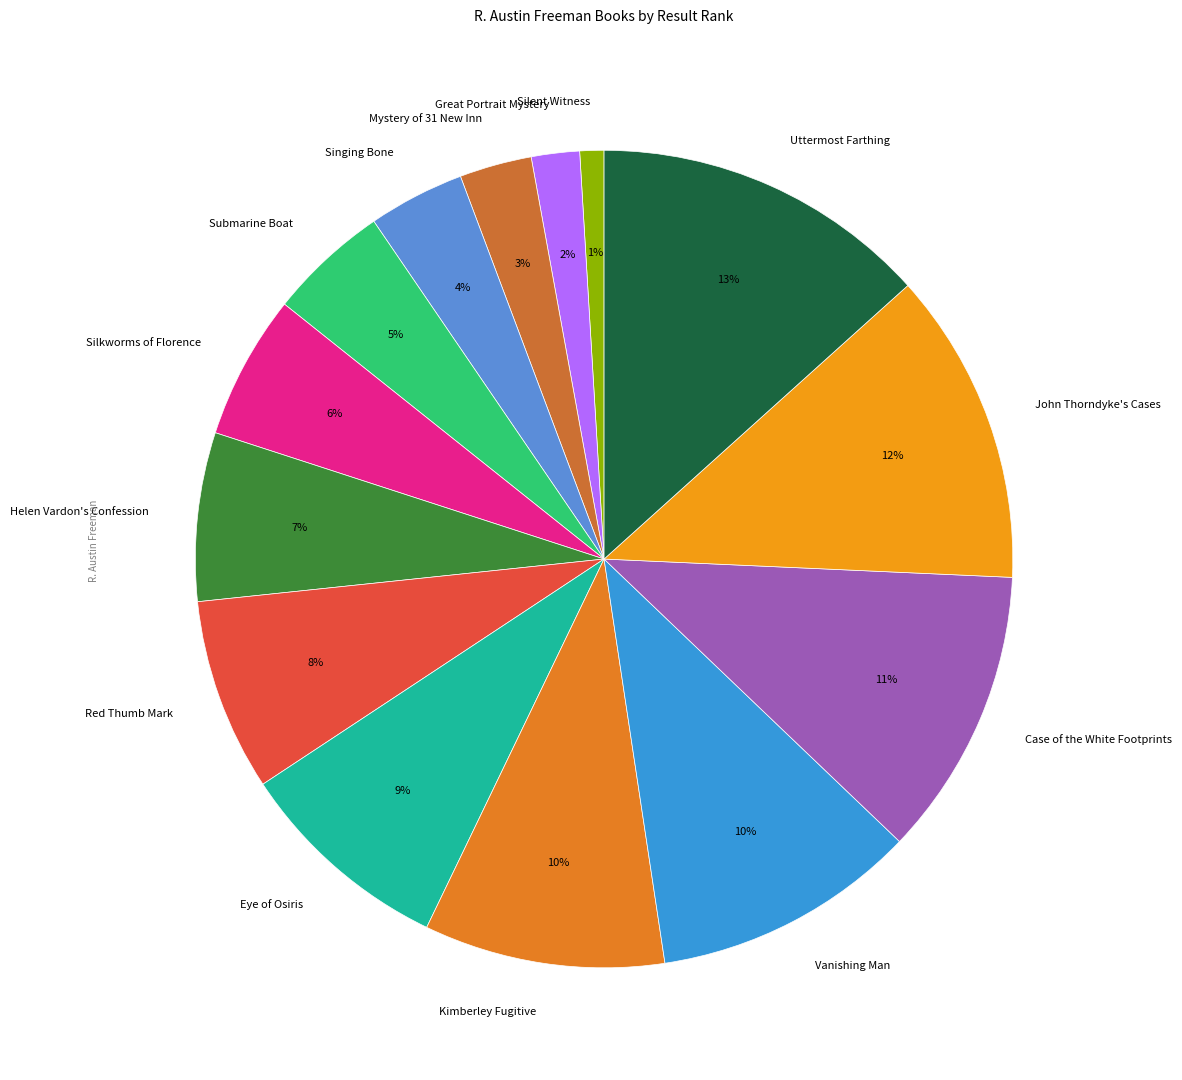

Between Silent Witness and Case of the White Footprints, which is larger?

Case of the White Footprints